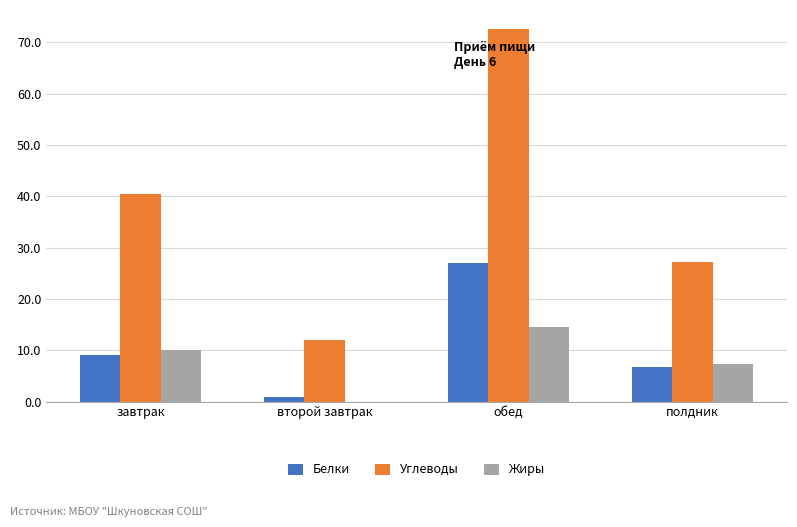

True or false: Жиры has a value of 4.5 at завтрак.

False